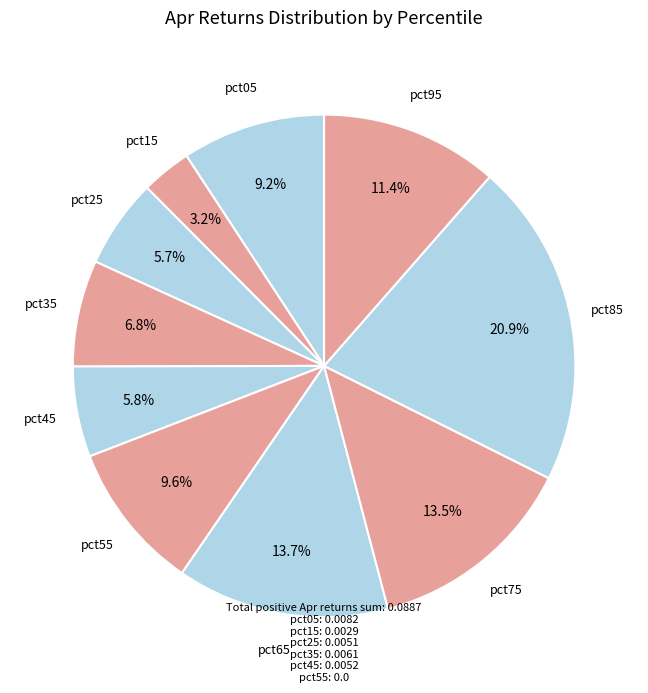

Between pct35 and pct85, which is larger?

pct85